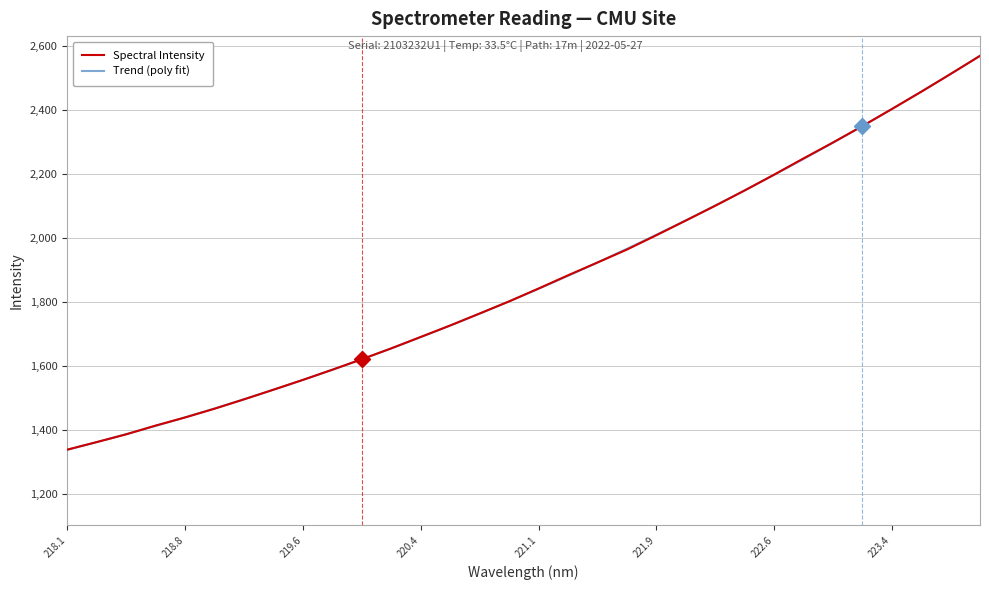

What is the minimum value for Spectral Intensity?

1337.0